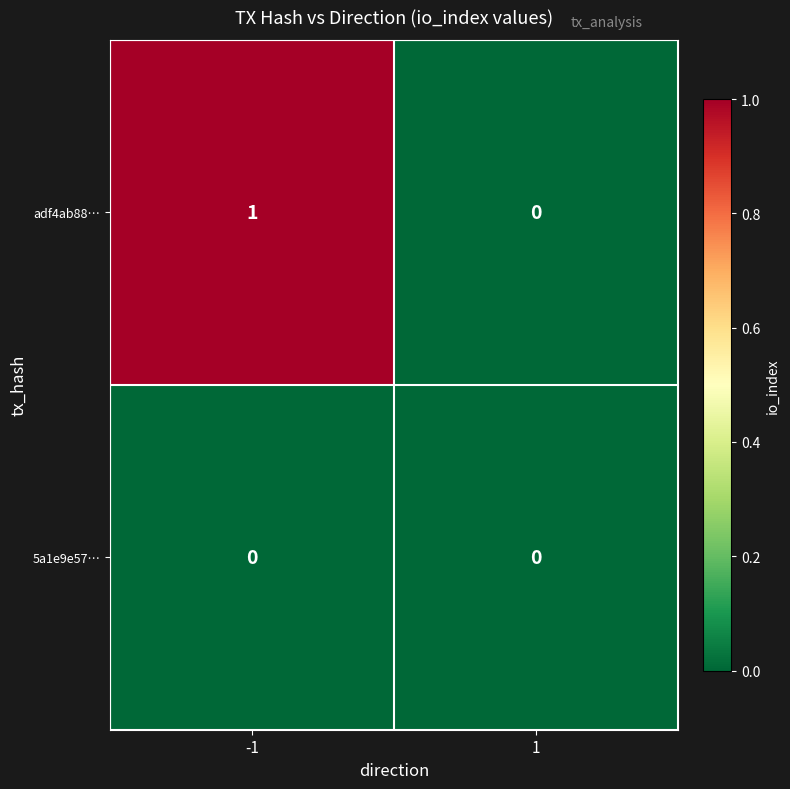

List the series in order of their peak value, highest first.

adf4ab88…, 5a1e9e57…